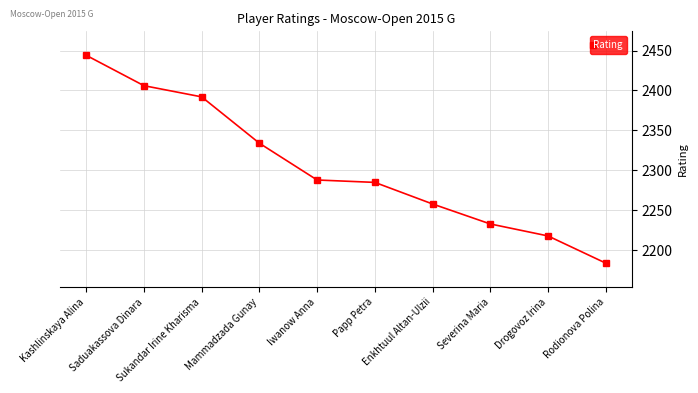

What is the label of the 5th point from the left?

Iwanow Anna